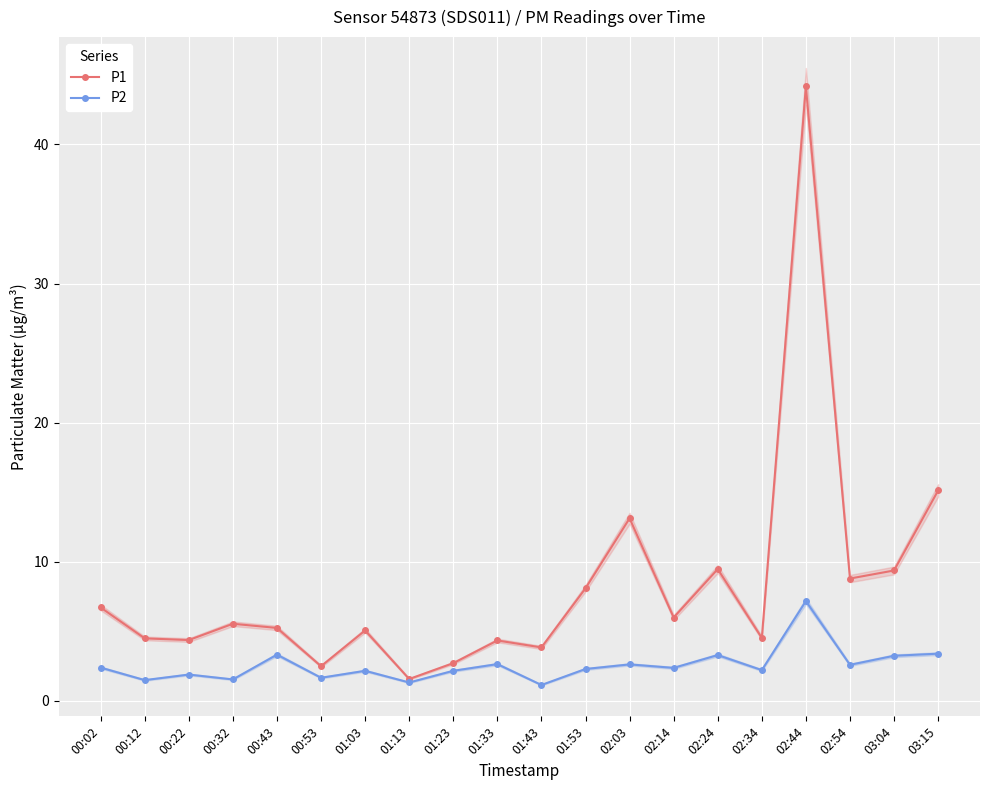

In P1, how many points are higher than both neighbors (excluding endpoints)?

6